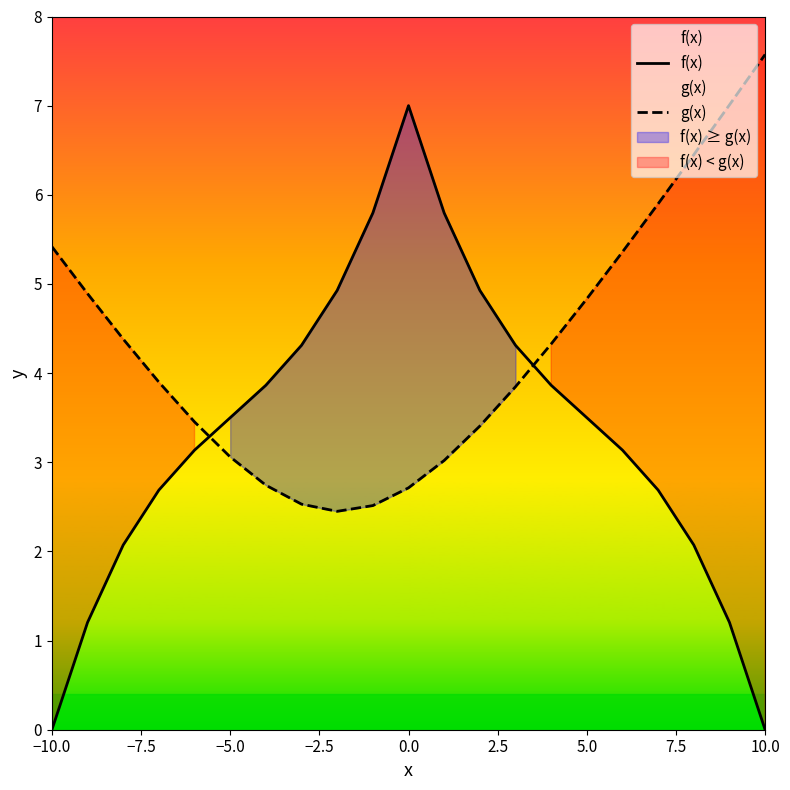

How many intersections are there between f(x) and g(x)?

2